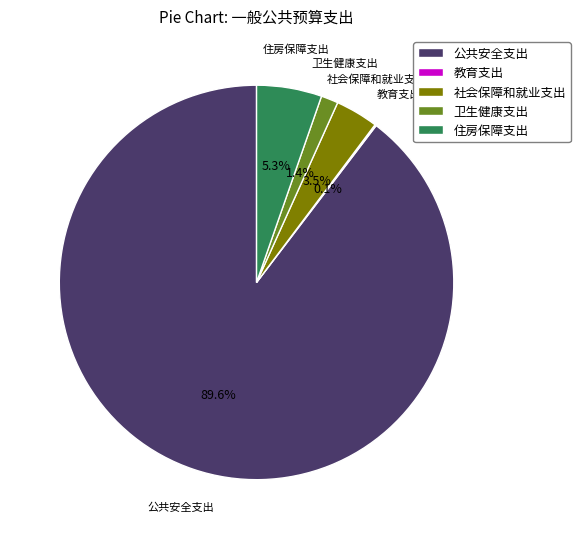

To the nearest percent, what percentage of the pie is 公共安全支出?

90%